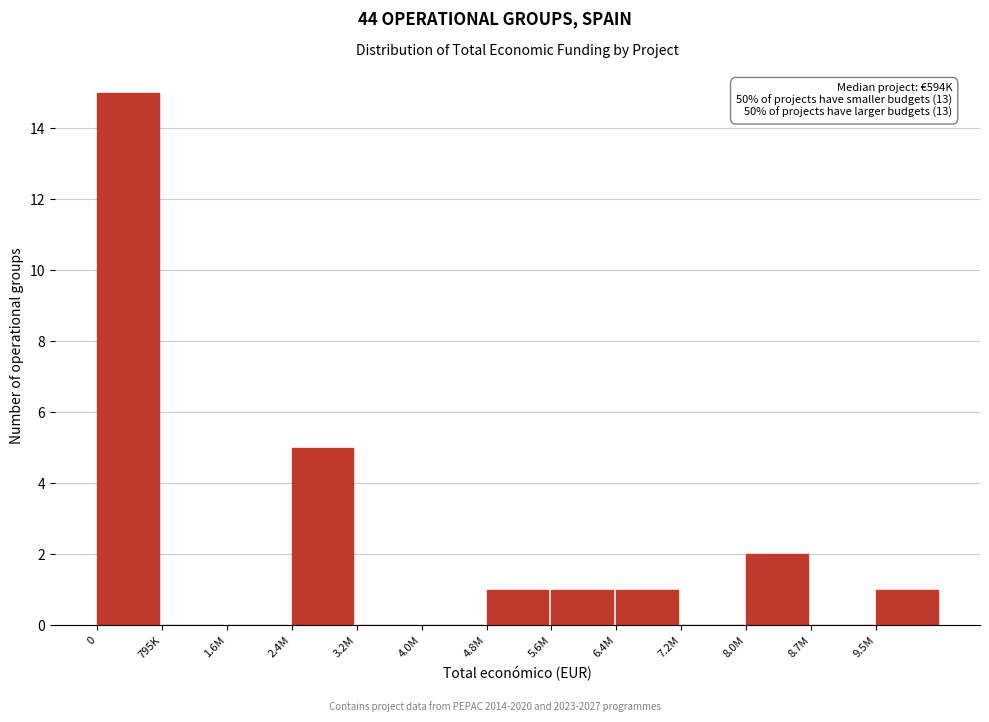

Reading right to left, extract all data points from this chart.

9.5M=1	8.7M=0	8.0M=2	7.2M=0	6.4M=1	5.6M=1	4.8M=1	4.0M=0	3.2M=0	2.4M=5	1.6M=0	795K=0	0=15